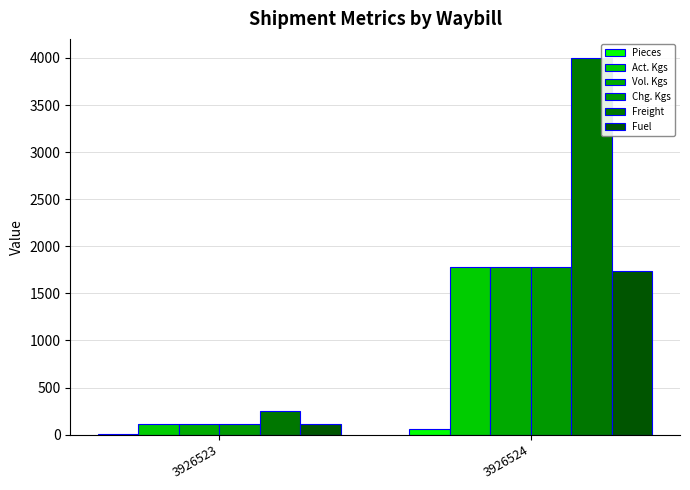

The Pieces series shows 60.0 at 3926524. True or false?

True